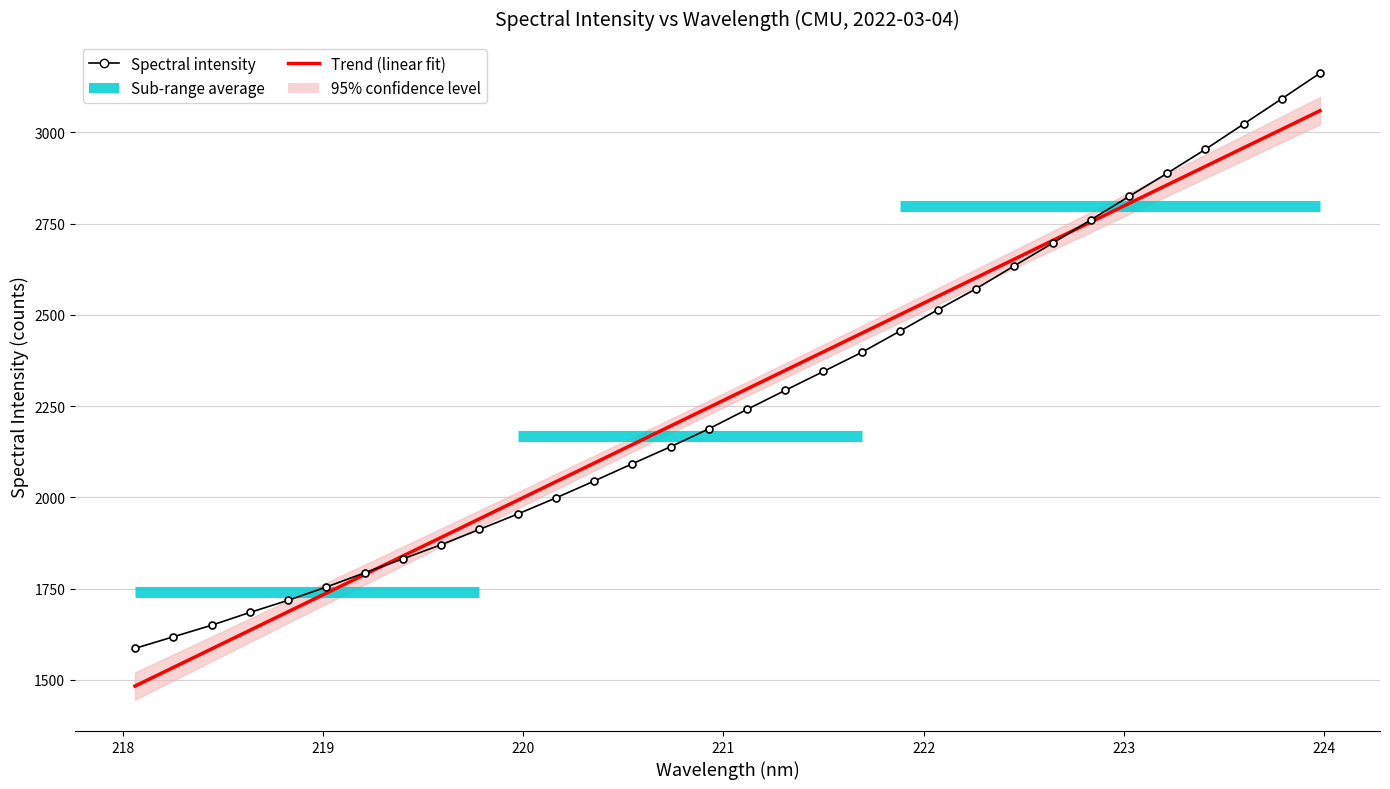

Rank the categories by value from lowest to highest.

218.0596, 218.2508, 218.442, 218.6332, 218.8244, 219.0156, 219.2067, 219.3979, 219.589, 219.7801, 219.9712, 220.1623, 220.3533, 220.5444, 220.7354, 220.9264, 221.1174, 221.3083, 221.4993, 221.6902, 221.8812, 222.0721, 222.263, 222.4538, 222.6447, 222.8355, 223.0264, 223.2172, 223.408, 223.5987, 223.7895, 223.9802